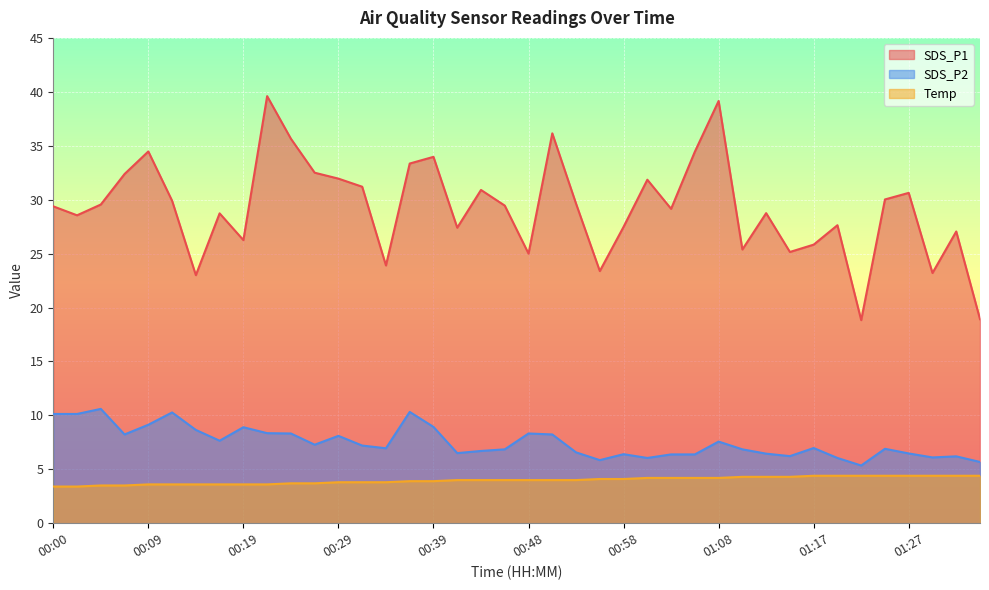

Is it true that SDS_P2 equals 3.5 at 01:13?

False